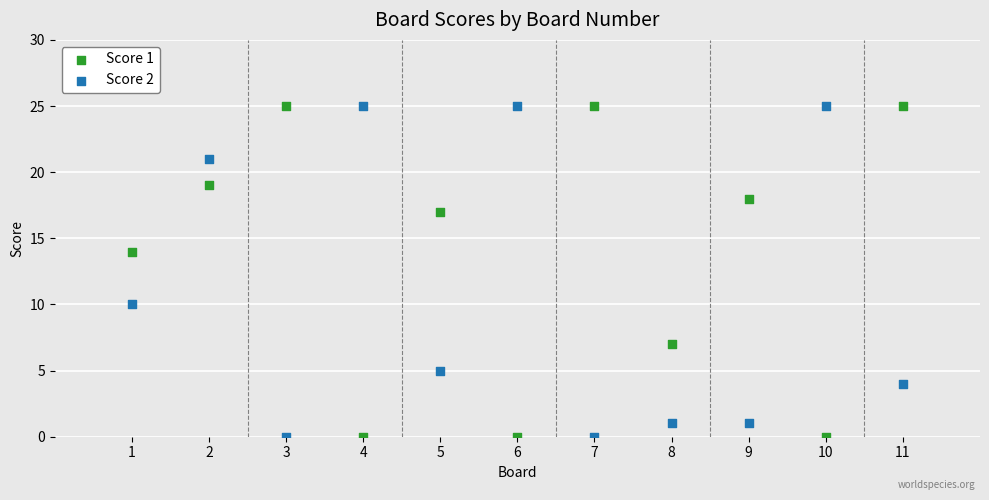

What is the X range (max minus min) for the scatter plot?

10